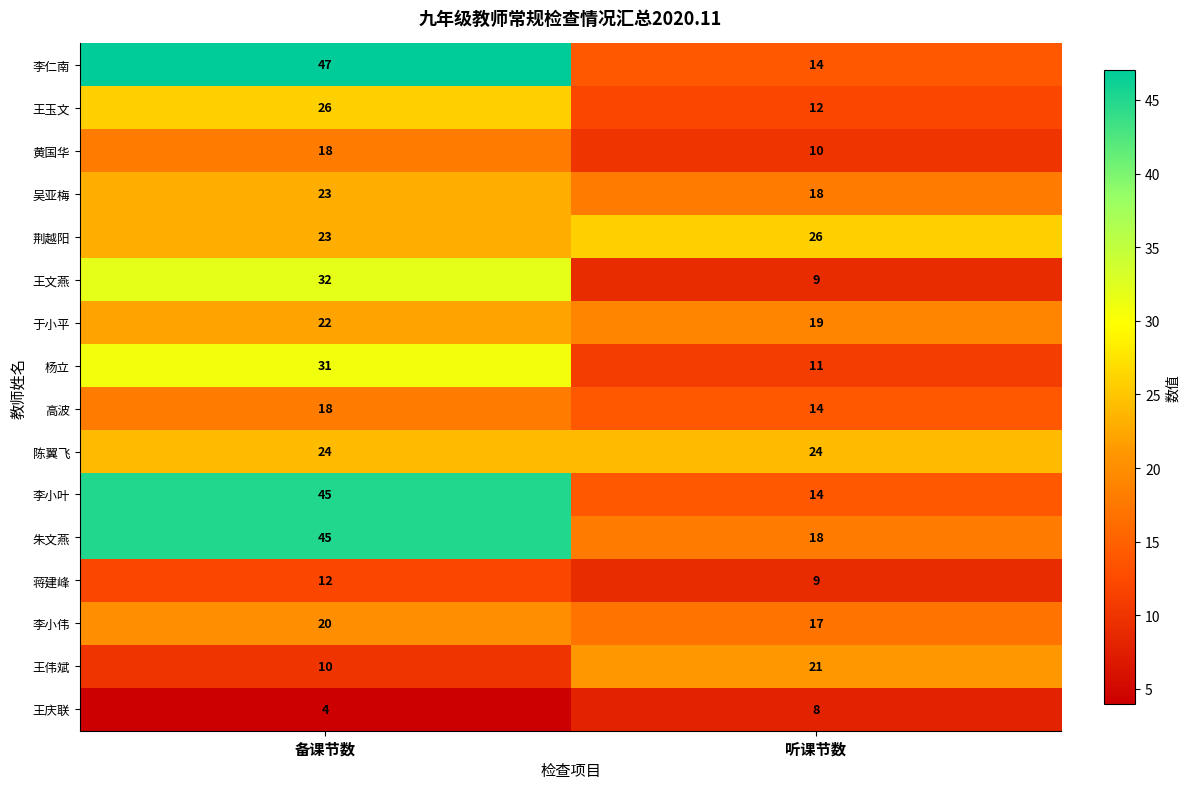

Which label corresponds to the smallest value in the chart?

备课节数